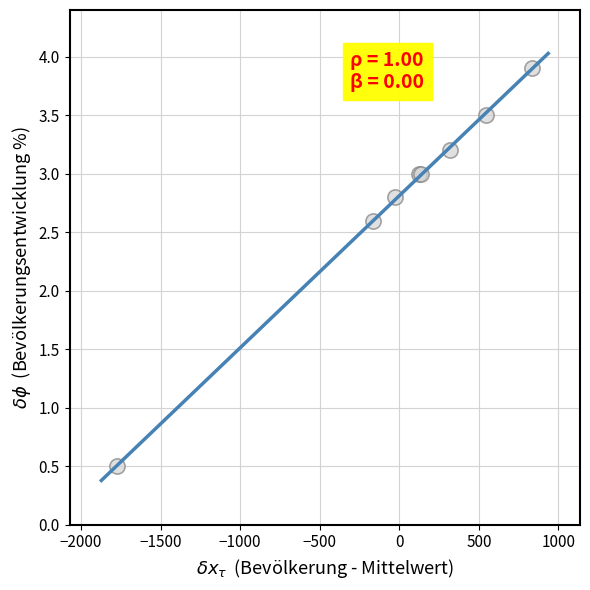

What Y value in the scatter plot is closest to 2?

2.6